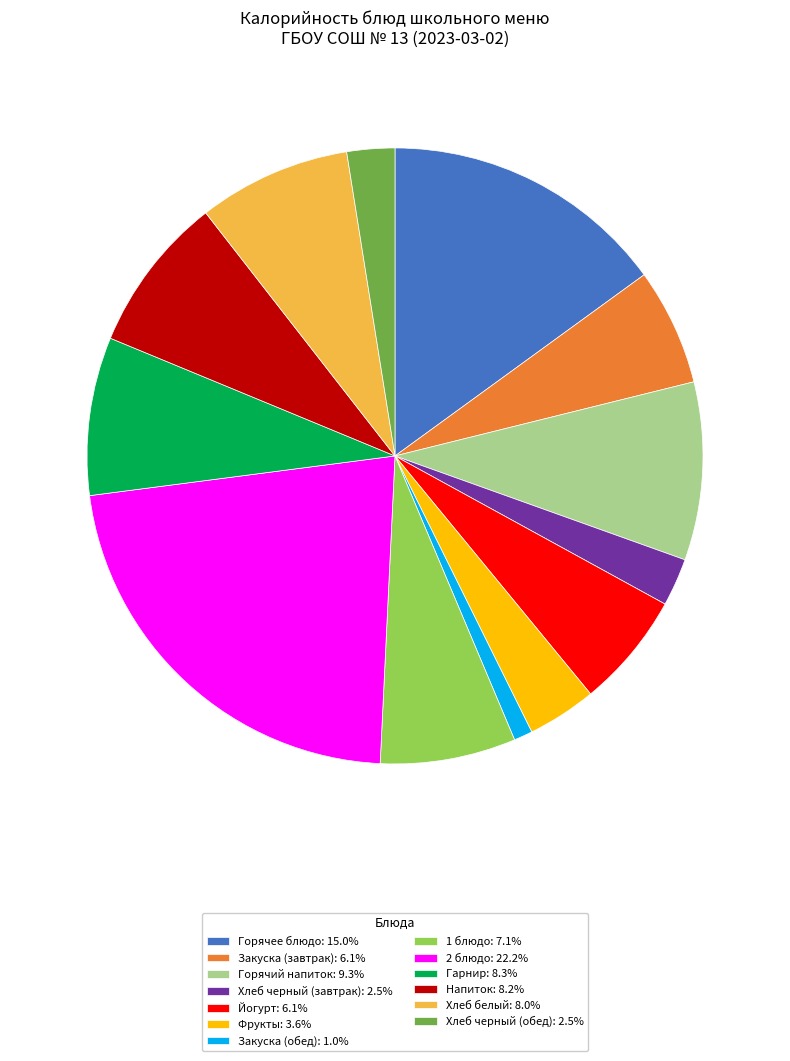

What is the ratio of the value at 2 блюдо: 22.2% to the value at Гарнир: 8.3%?

2.7